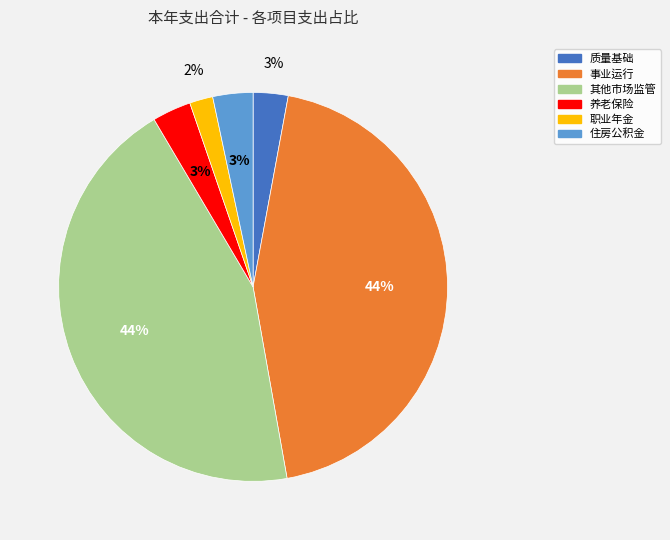

To the nearest percent, what is the average slice percentage?

17%